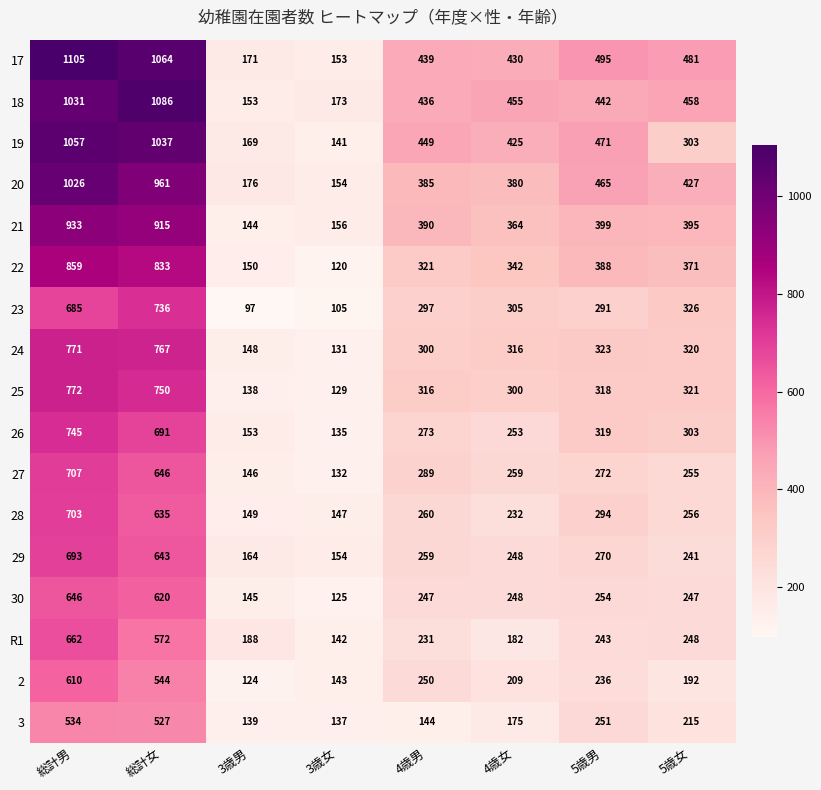

Which series has the largest range (max minus min)?

17